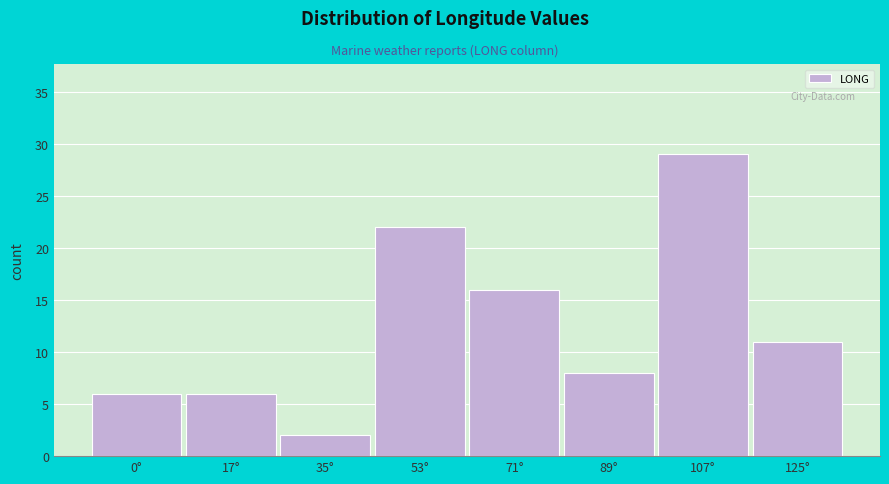

Reading left to right, extract all data points from this chart.

0°=6	17°=6	35°=2	53°=22	71°=16	89°=8	107°=29	125°=11